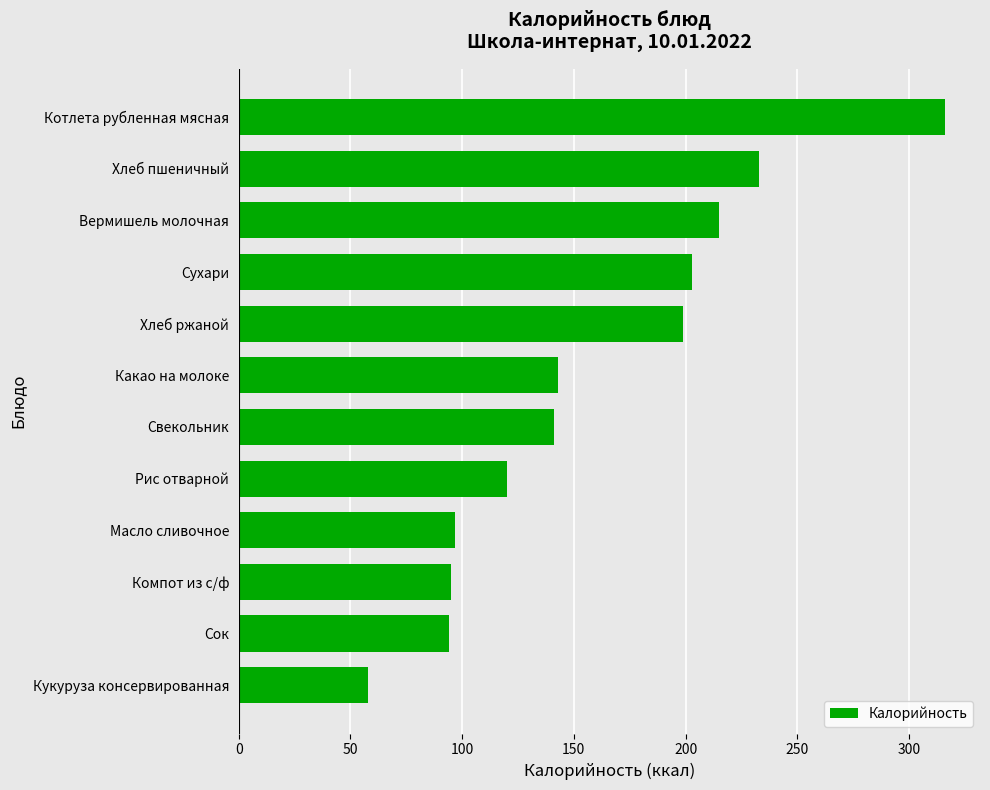

What is the ratio of the value at Компот из с/ф to the value at Масло сливочное?

1.0